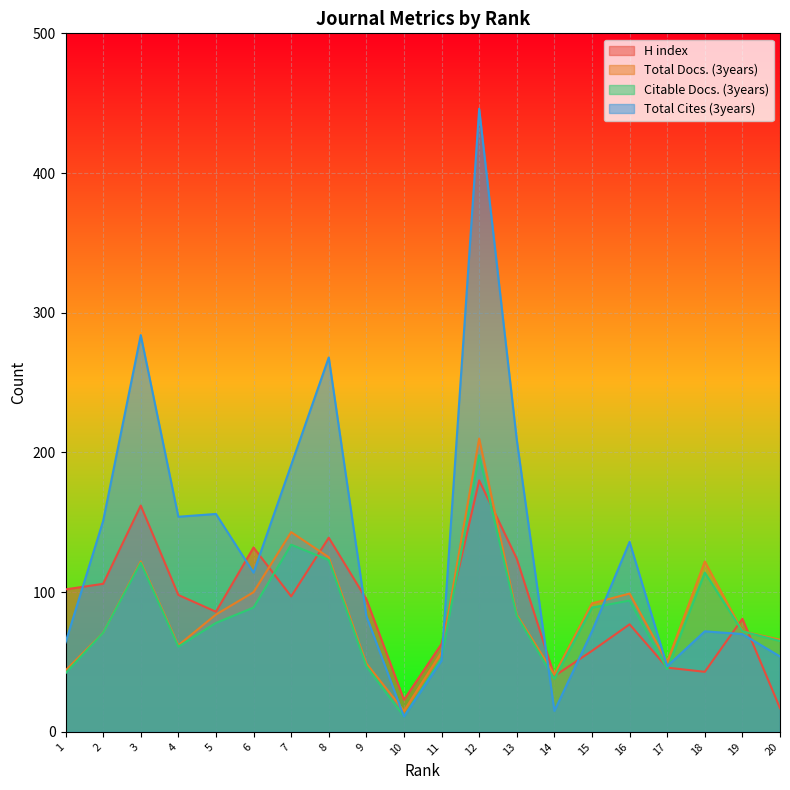

What is the difference between the second highest and second lowest values in the Citable Docs. (3years) series?

96